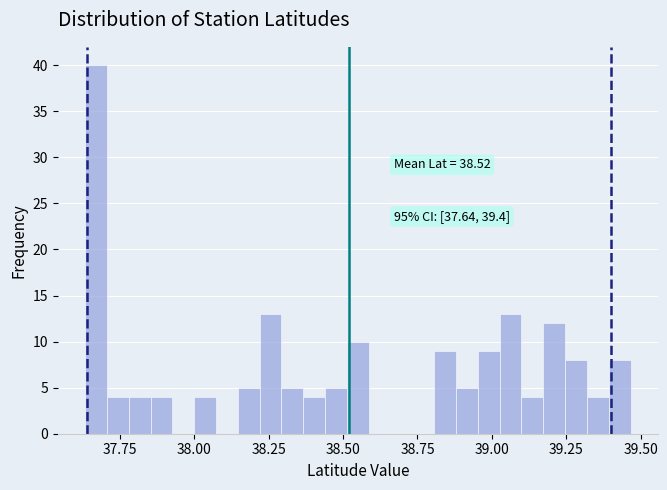

Around what value on the x-axis is the tallest bar? Give the approximate position of its centre, as read against the axis.

37.65